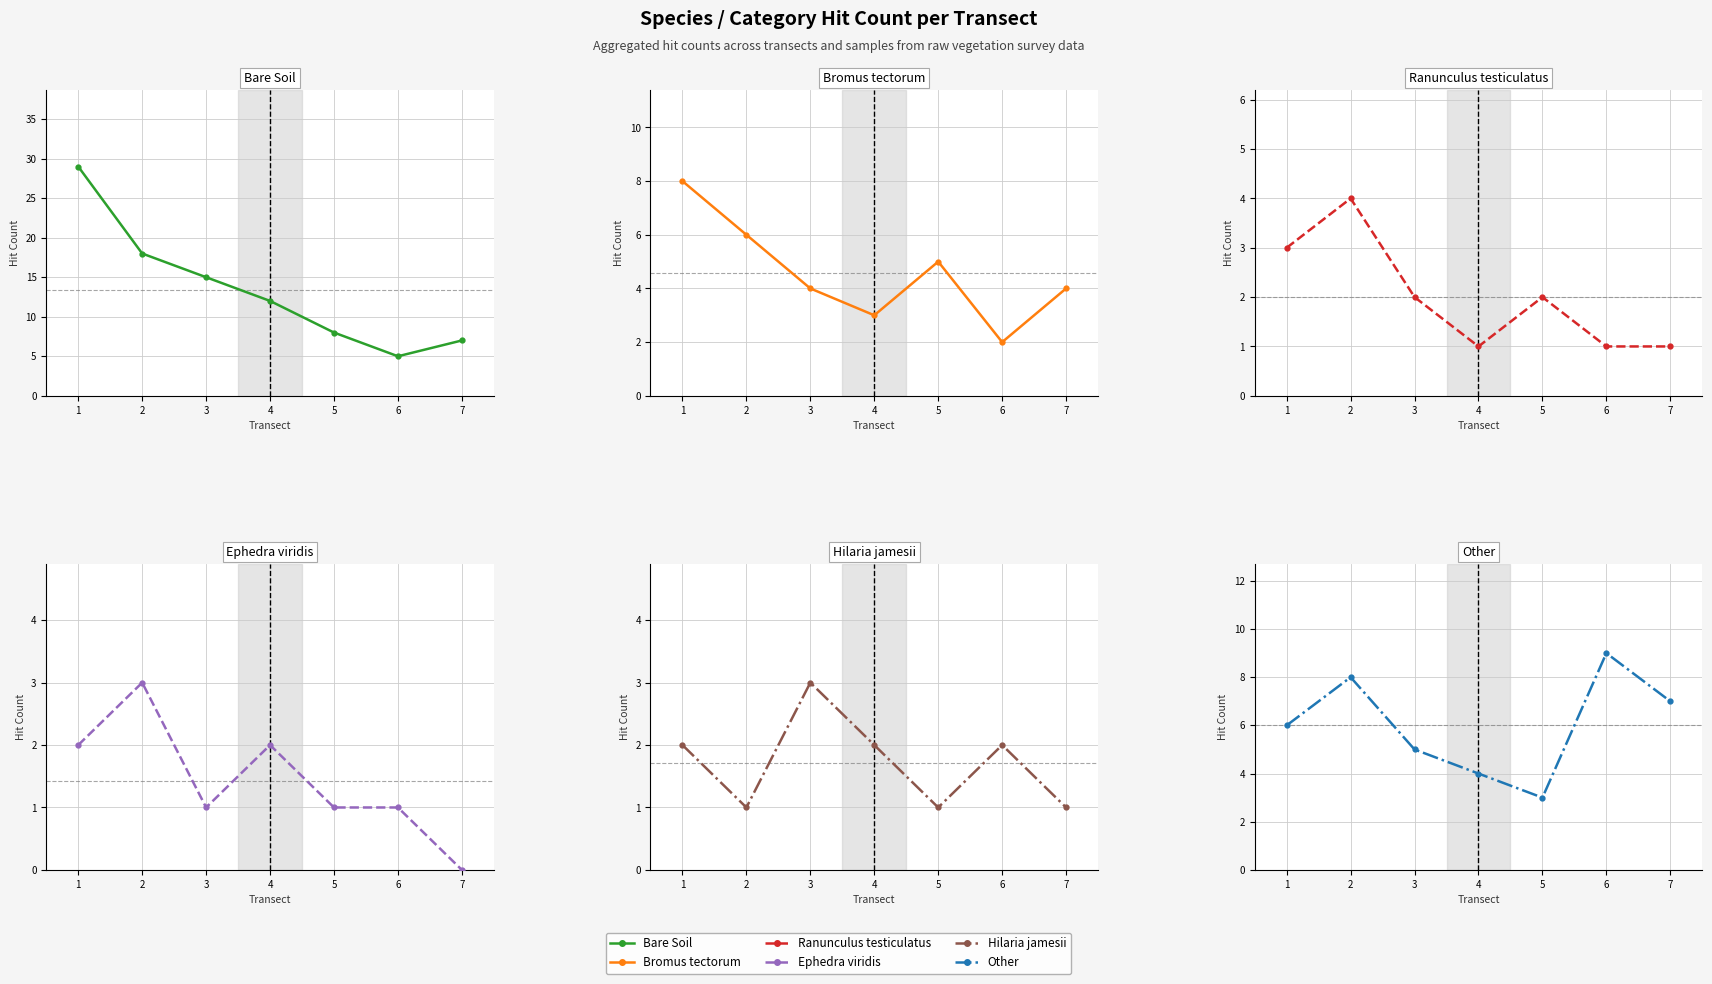

What is the difference between the second highest and minimum values in the Bare Soil series?

13